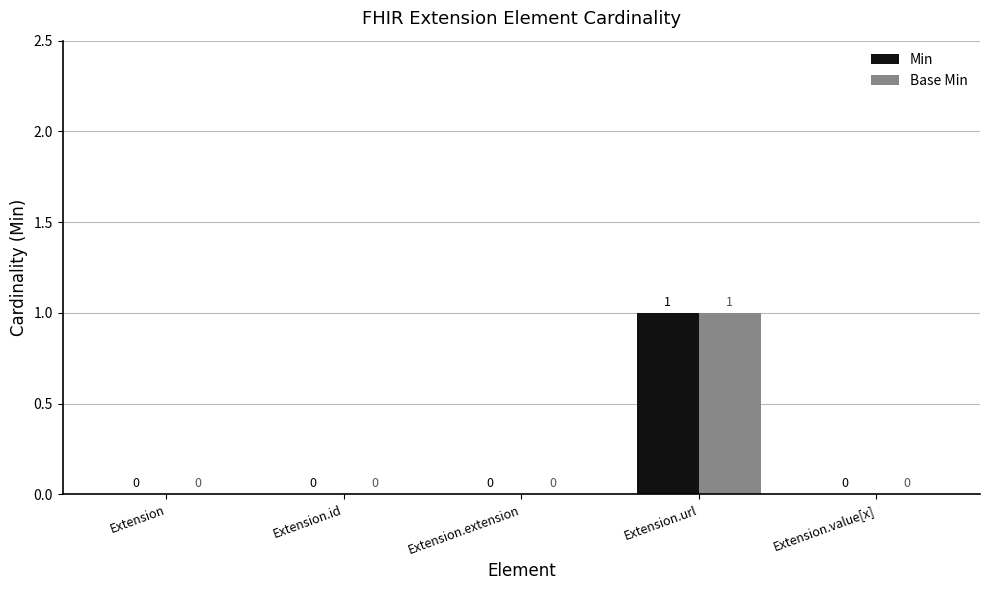

How many Base Min values are between 0 and 1?

5